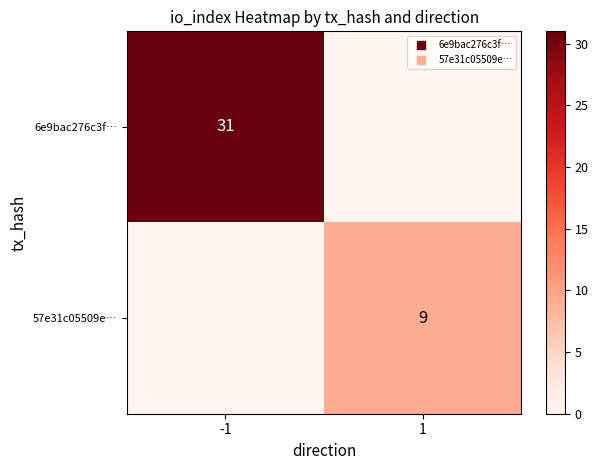

What is the approximate value of 6e9bac276c3f… at -1, to the nearest 5?

30